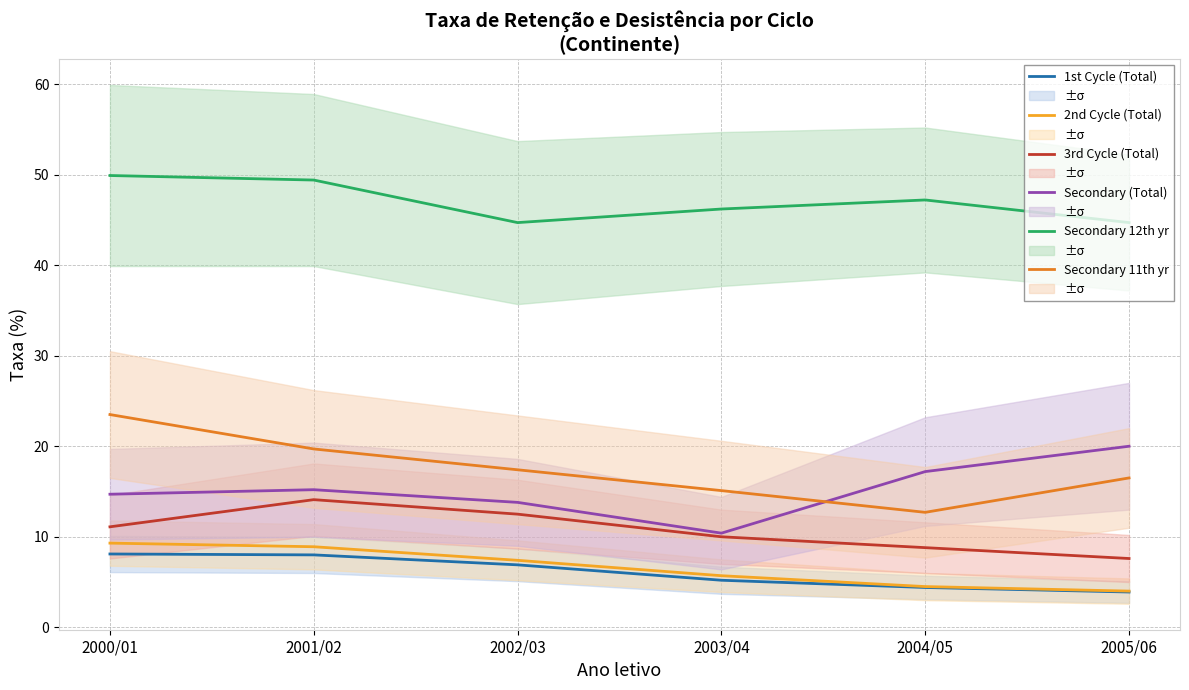

Where does the Secondary (Total) series first go above 15?

2001/02